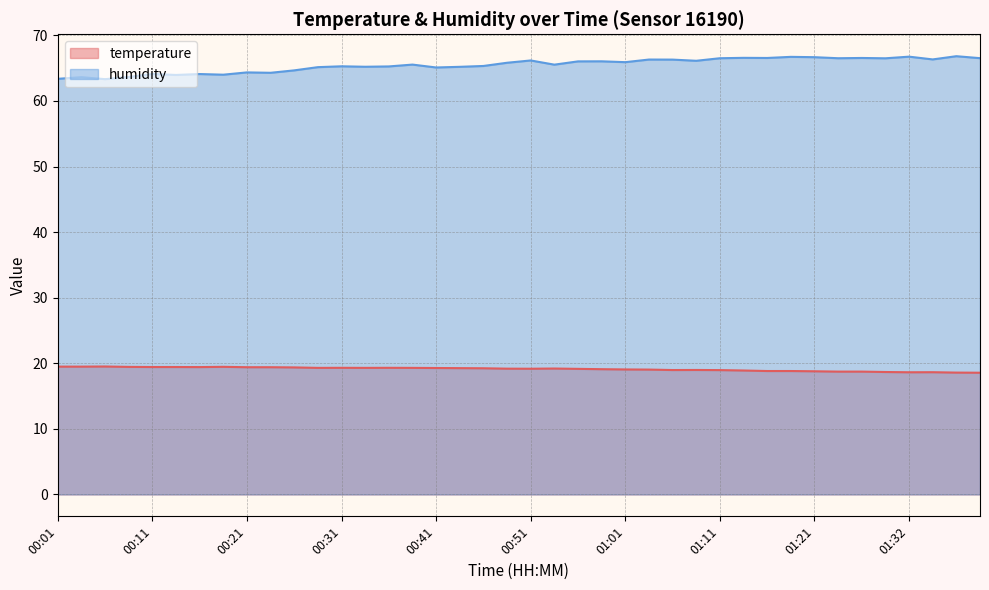

Where is the first local maximum for temperature?

00:06